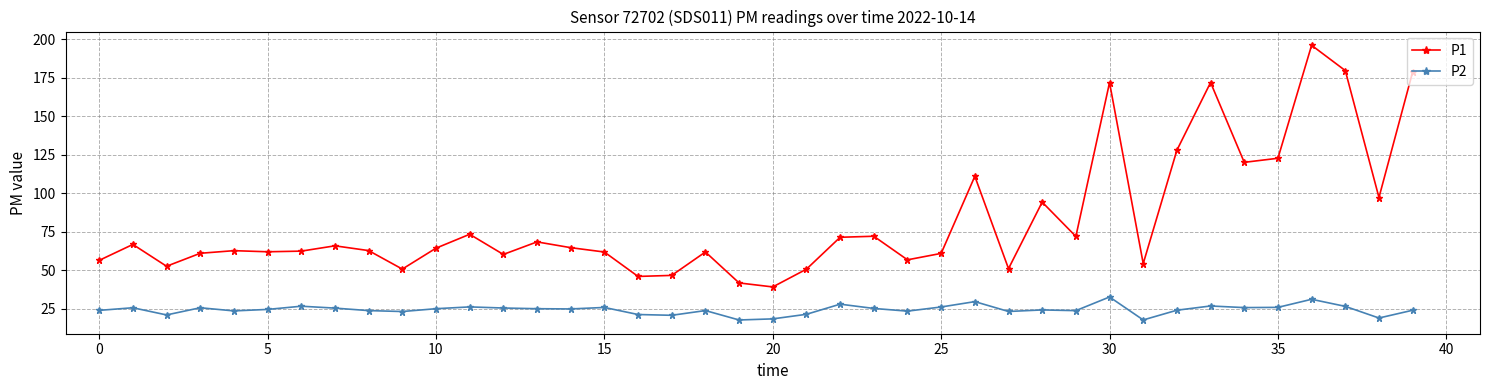

What is the value of the P1 point at the 5th from the left?

62.6